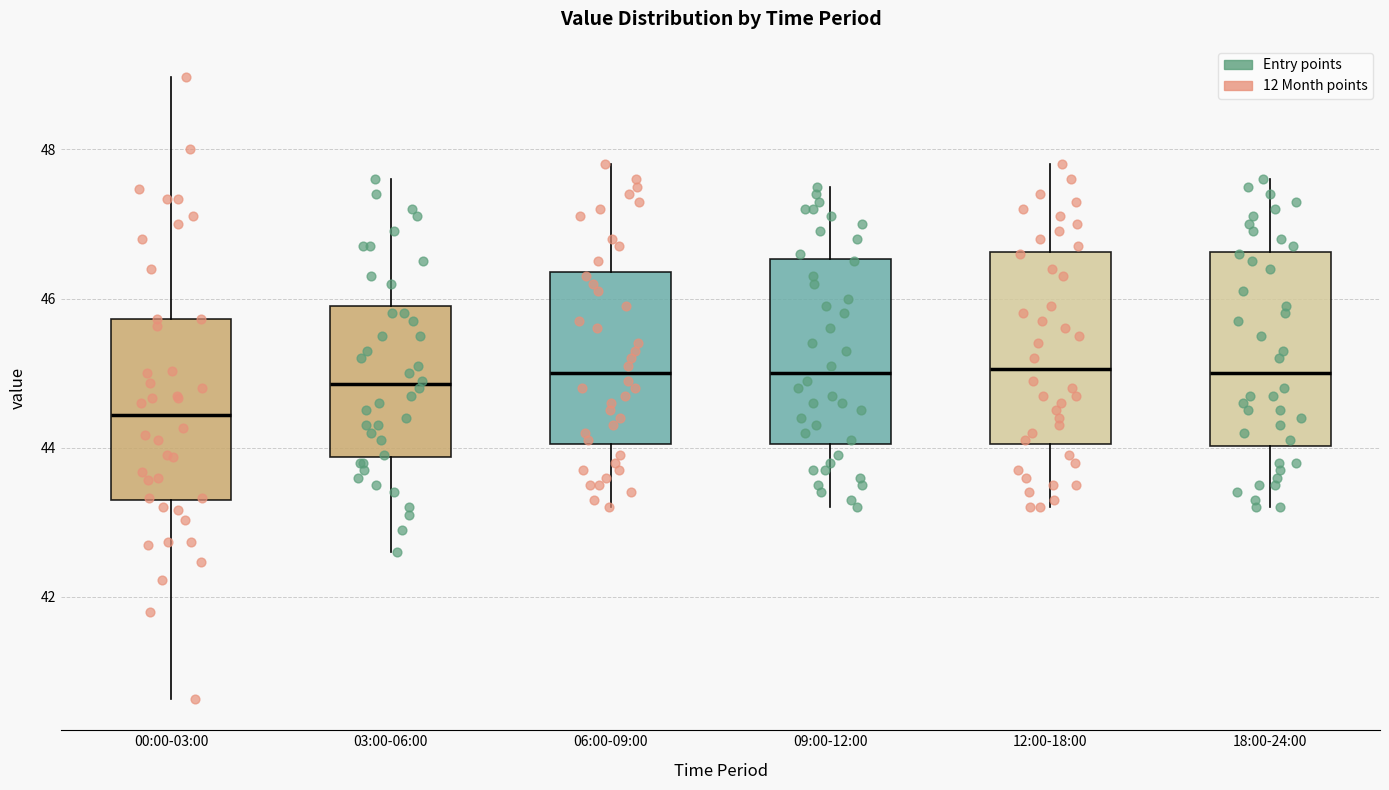

Reading left to right, transcribe this box plot: for each box, give where its median line is, the range the box spans, and where its two whiskers end, as read against the y-axis. The values are not printed on the chart, so give them approximately, as read against the axis.

00:00-03:00: median 44.4, box 43.2 to 45.8, whiskers 40.6 to 49.0
03:00-06:00: median 44.8, box 43.8 to 46.0, whiskers 42.6 to 47.6
06:00-09:00: median 45.0, box 44.0 to 46.4, whiskers 43.2 to 47.8
09:00-12:00: median 45.0, box 44.0 to 46.6, whiskers 43.2 to 47.6
12:00-18:00: median 45.0, box 44.0 to 46.6, whiskers 43.2 to 47.8
18:00-24:00: median 45.0, box 44.0 to 46.6, whiskers 43.2 to 47.6